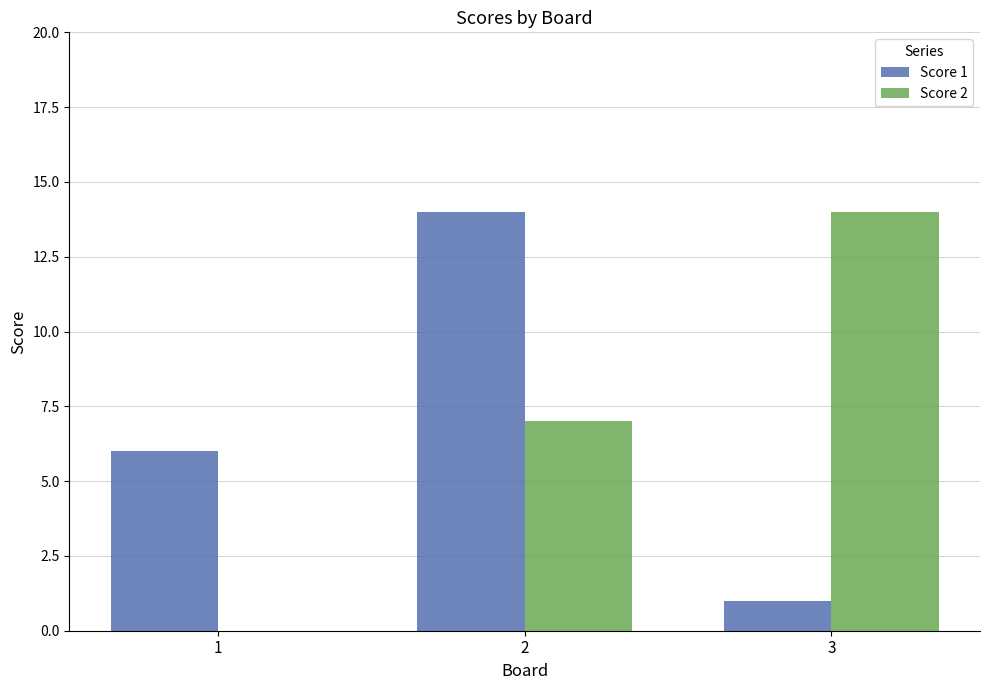

Reading left to right, list all the values displayed in this chart.

Score 1: 1=6	2=14	3=1
Score 2: 1=0	2=7	3=14